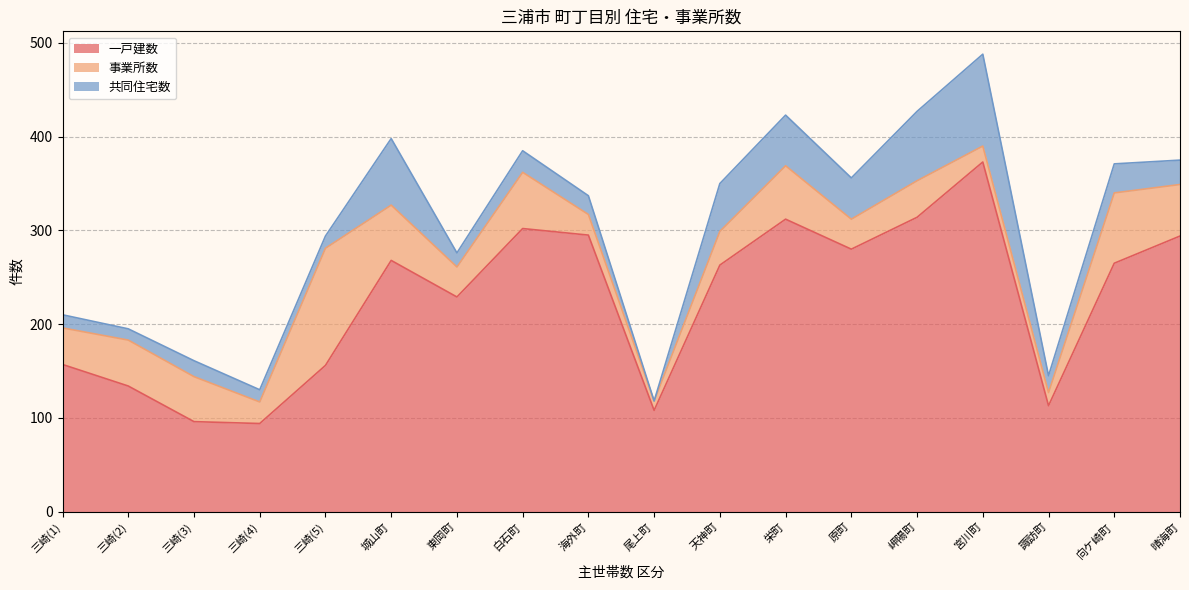

How many positive values does the 共同住宅数 series have?

17